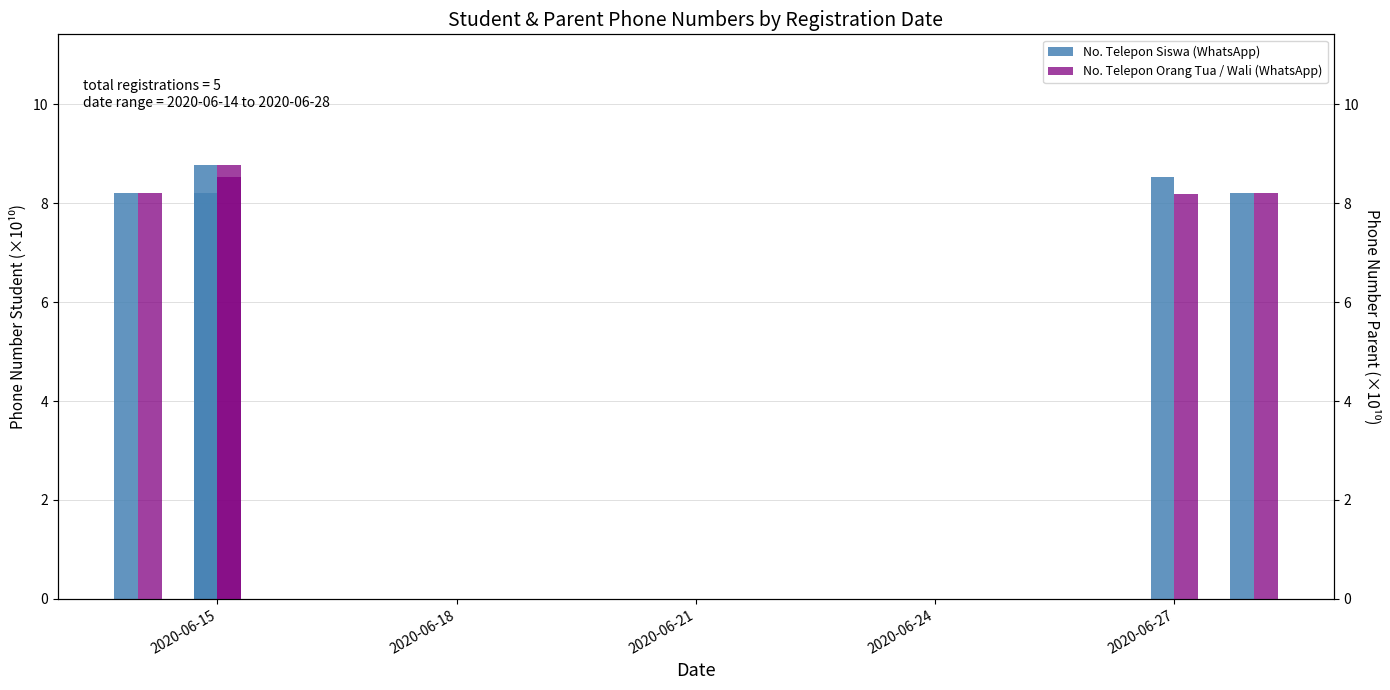

At how many categories does at least one series exceed 8?

5